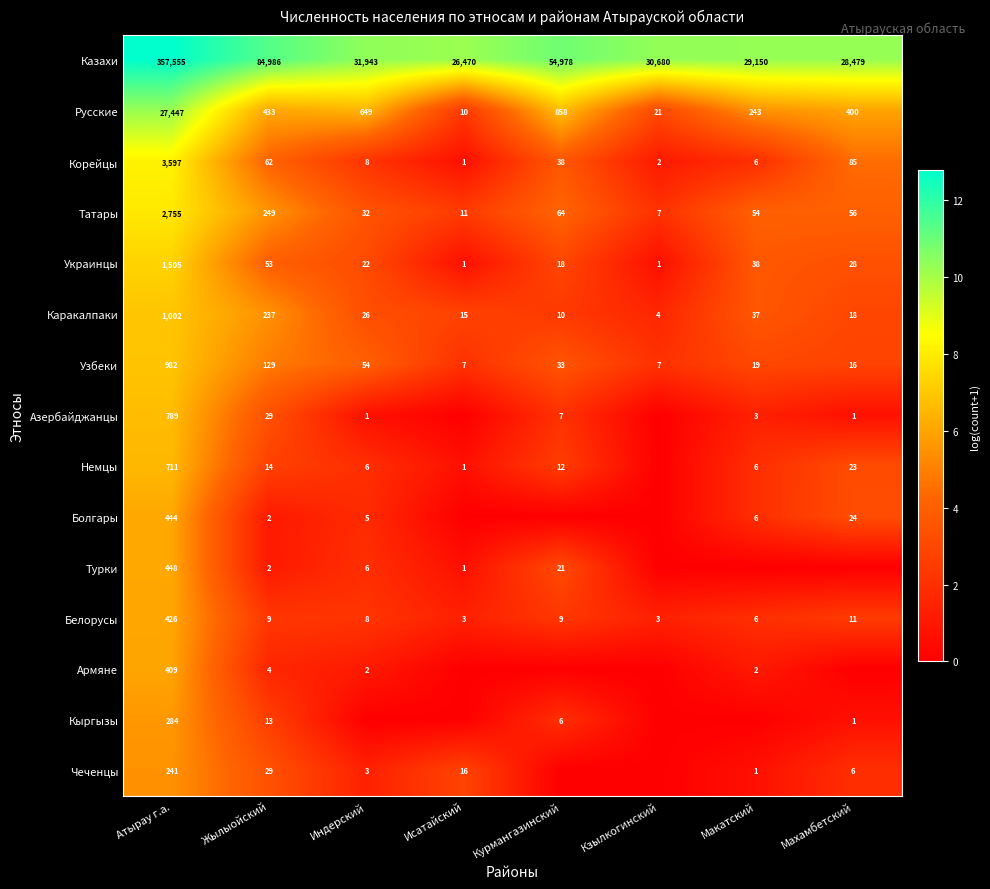

At which label does Каракалпаки first exceed 26?

Атырау г.а.